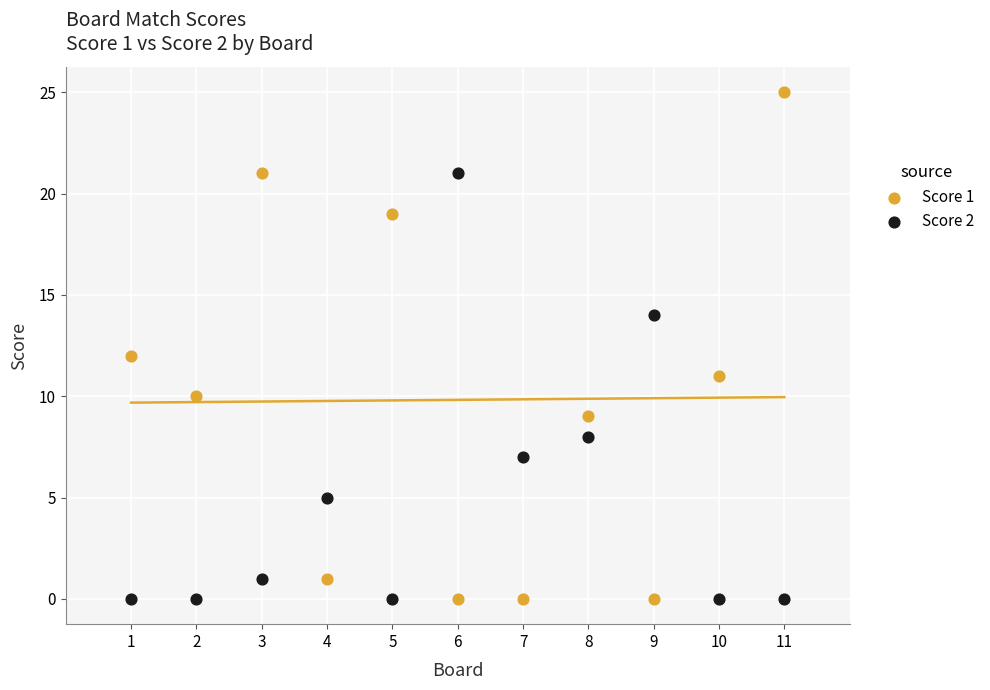

Across all data points, what is the range of X values (max minus min)?

10